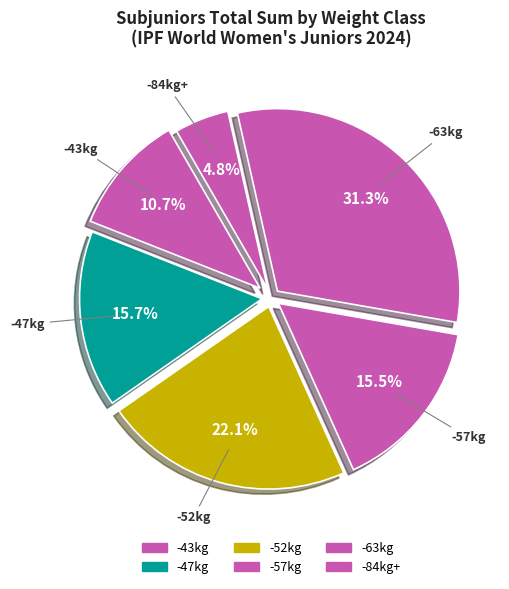

Does any single category account for the majority?

No